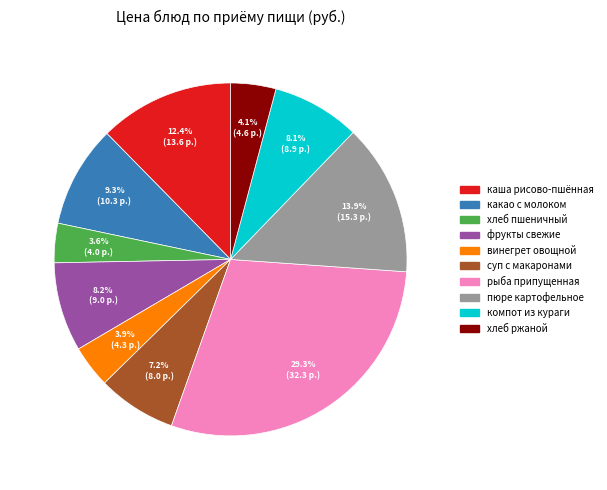

Is there any slice that represents more than half of the pie?

No